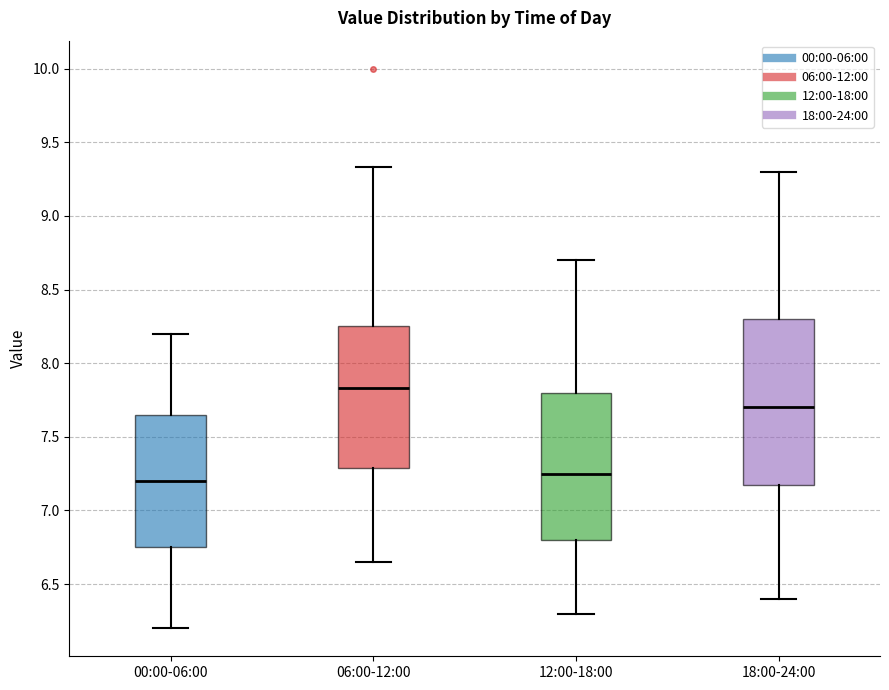

Where does the lower whisker of the box for 18:00-24:00 end on the y-axis? The values are not printed on the chart, so give them approximately, as read against the axis.

6.40